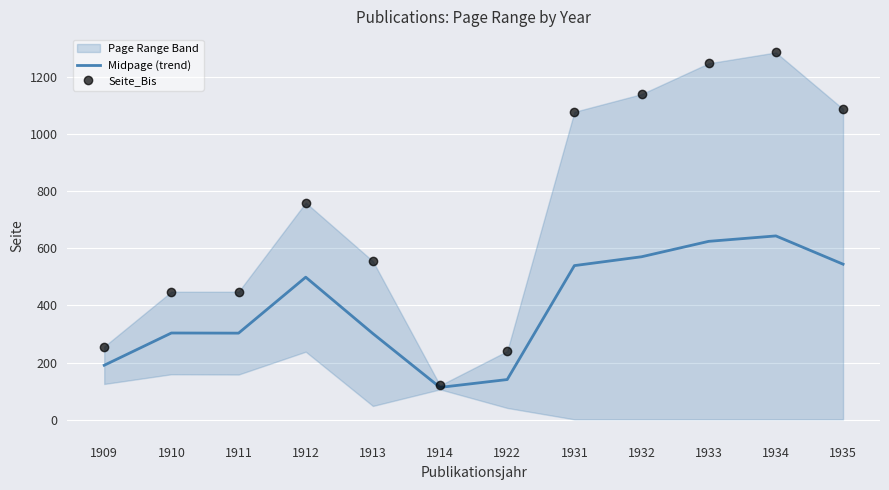

At how many categories does at least one series exceed 819?

5